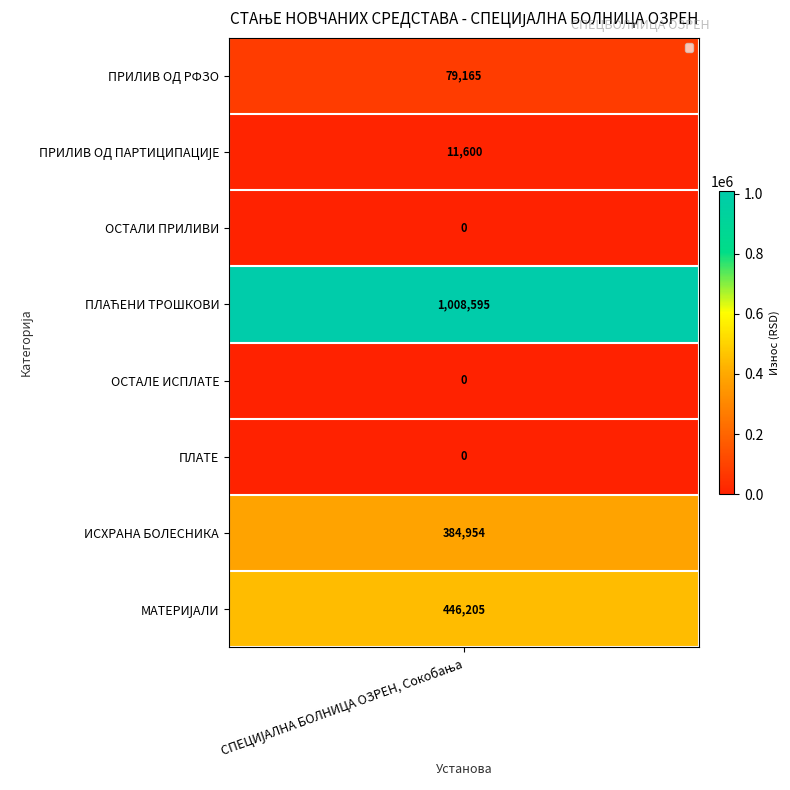

What is the greatest value displayed?

1008594.8